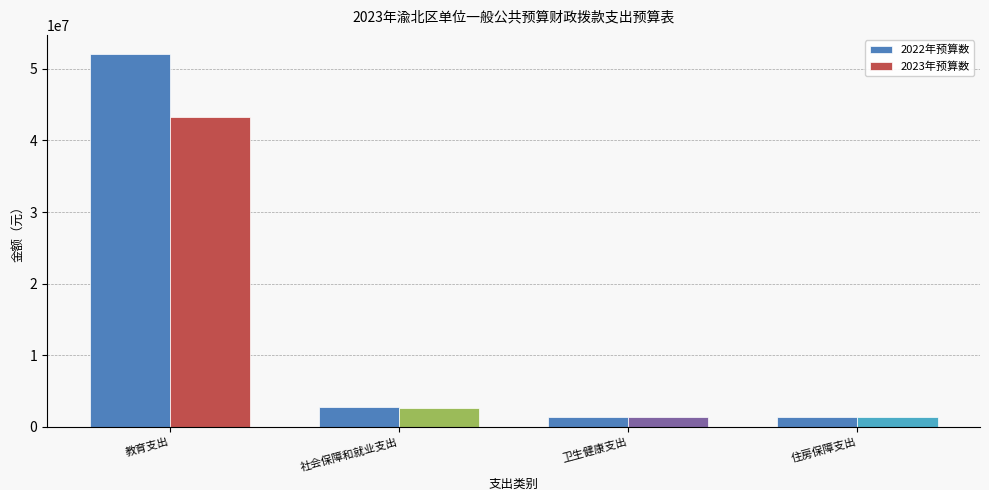

What is the approximate value of 2022年预算数 at 卫生健康支出?

1402105.4